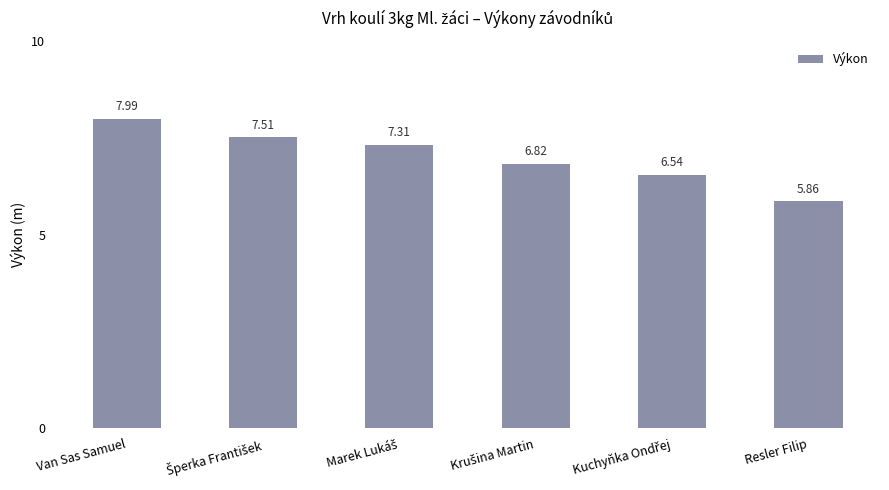

What is the label of the 6th bar from the right?

Van Sas Samuel